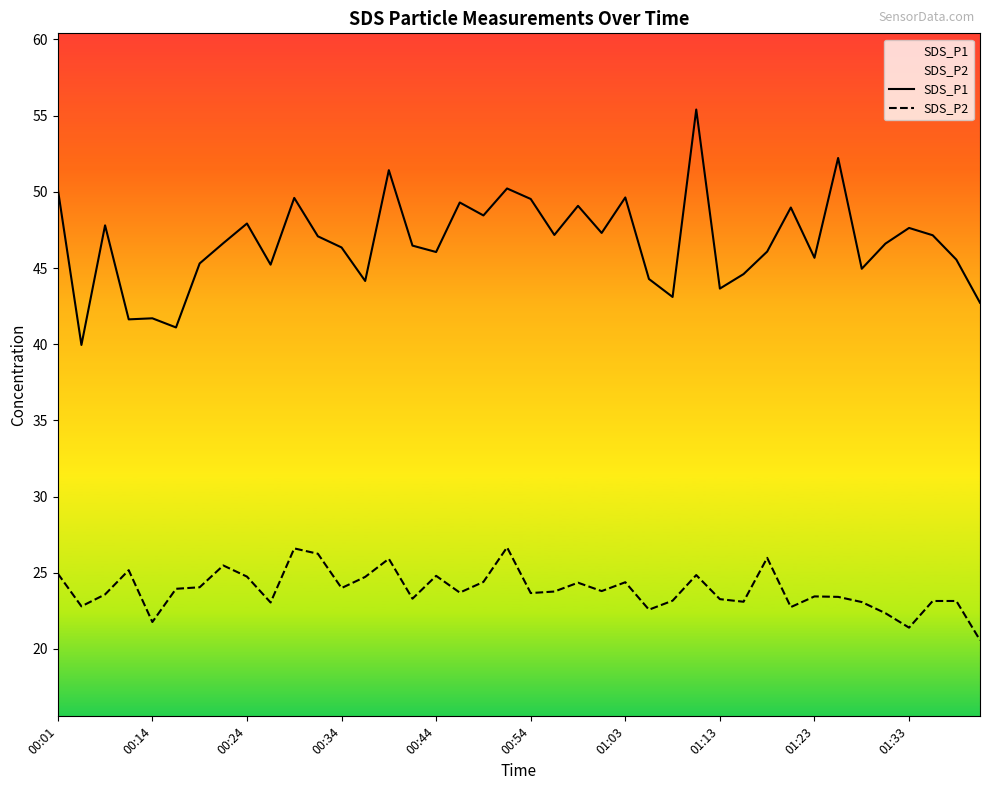

True or false: SDS_P2 and SDS_P1 cross at least once.

False